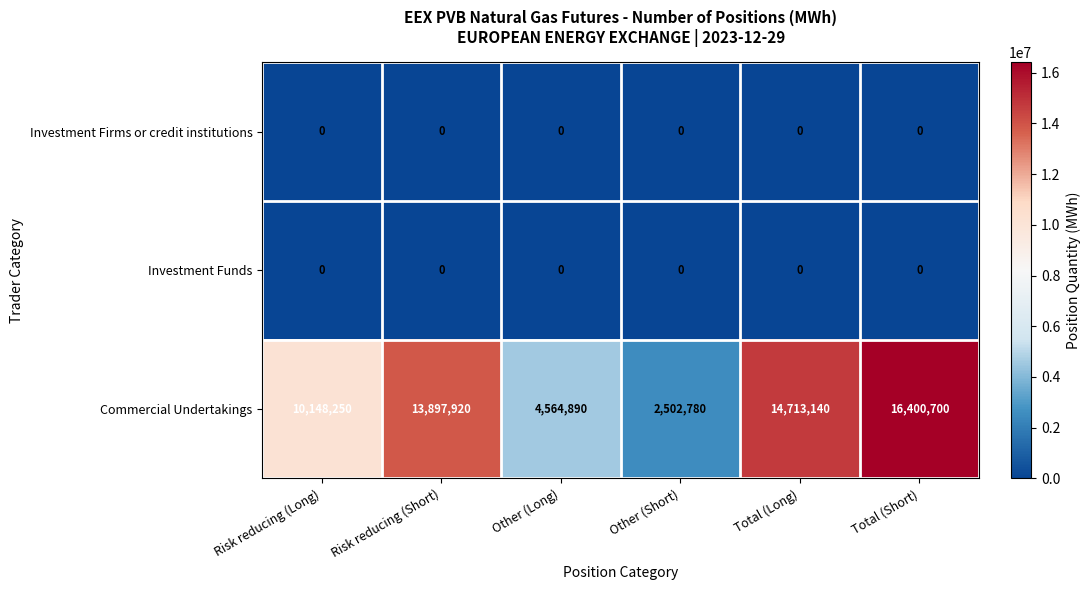

What is the sum of the Commercial Undertakings values at Other (Short) and Other (Long)?

7067670